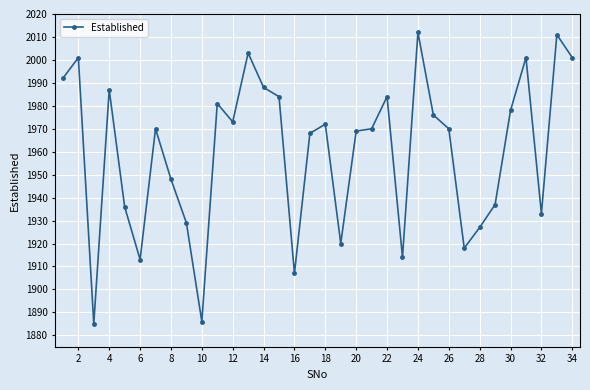

What is the maximum value shown in the chart?

2012